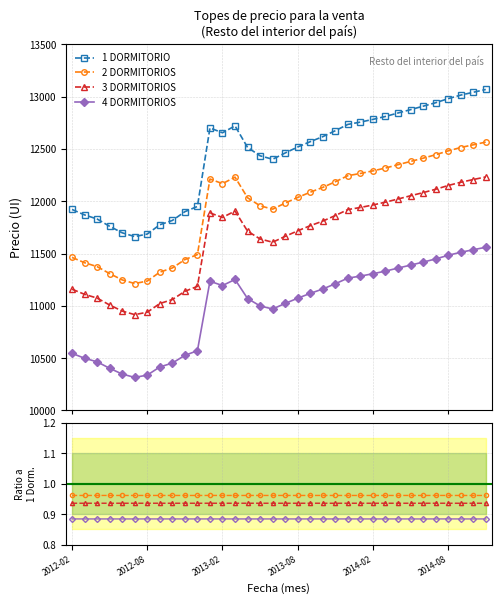

What is the total value across all series at 10?

3.8